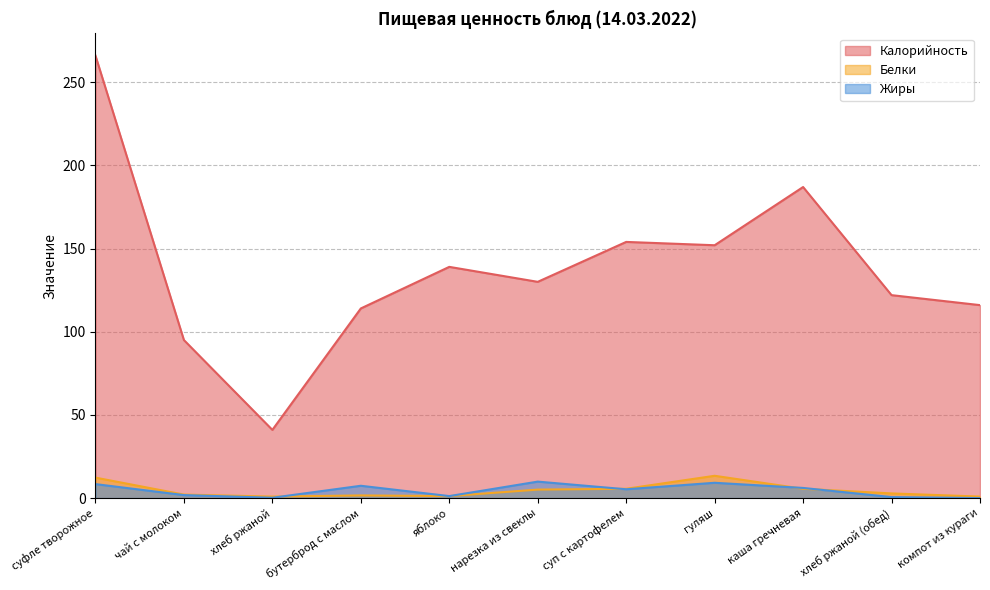

What position from the left is хлеб ржаной?

3